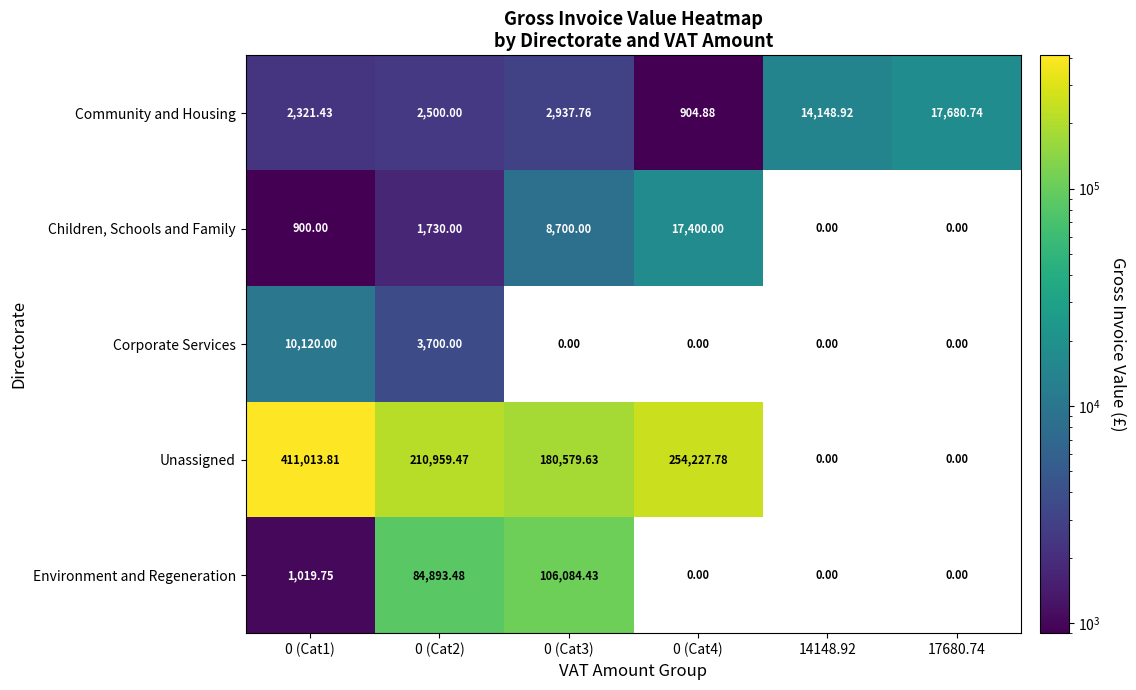

At which category is the sum across all series the highest?

0 (Cat1)